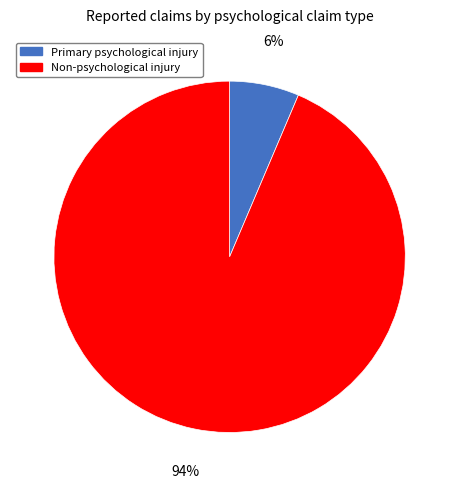

Is there a majority slice in this chart?

Yes